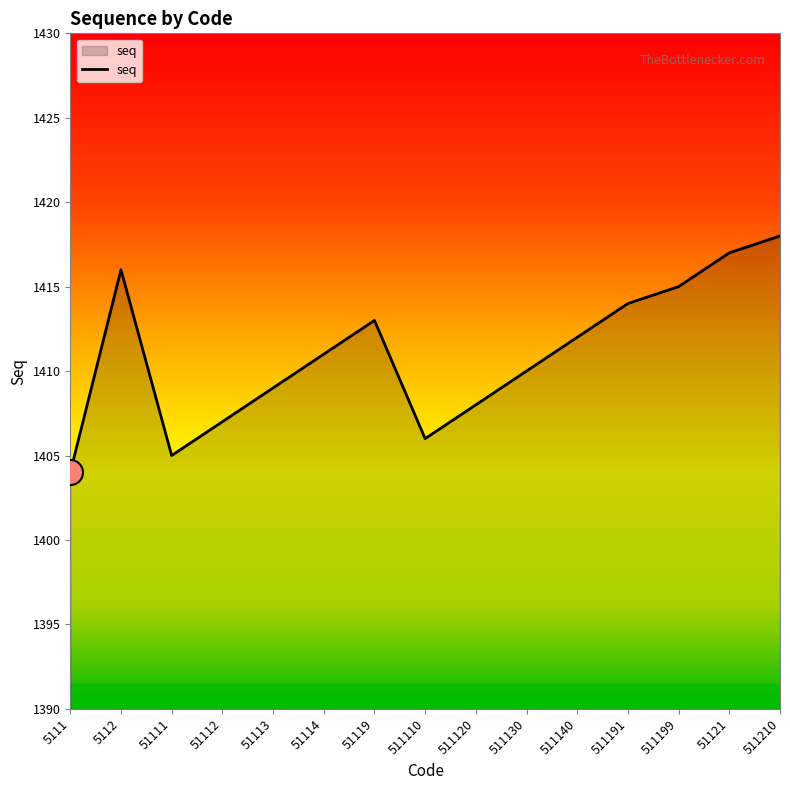

Where is the first local minimum?

51111